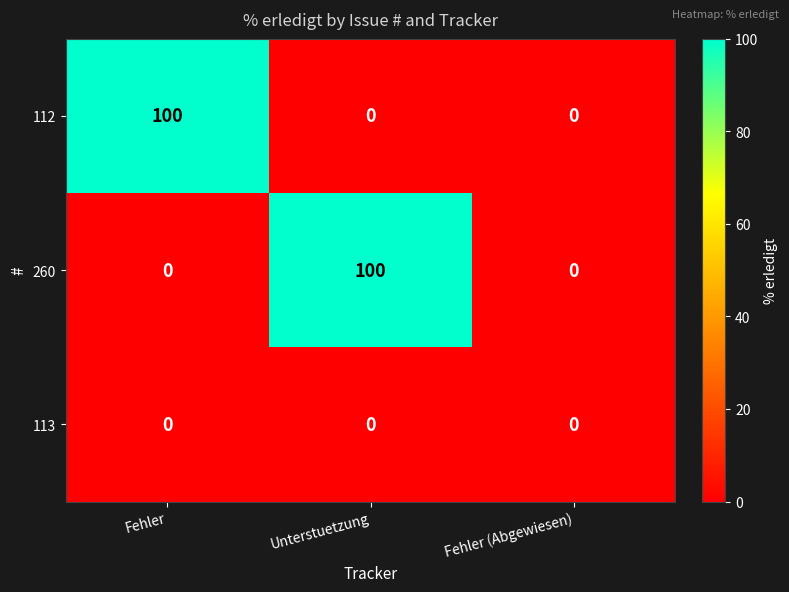

Between Unterstuetzung and Fehler (Abgewiesen), which series saw the biggest shift?

260